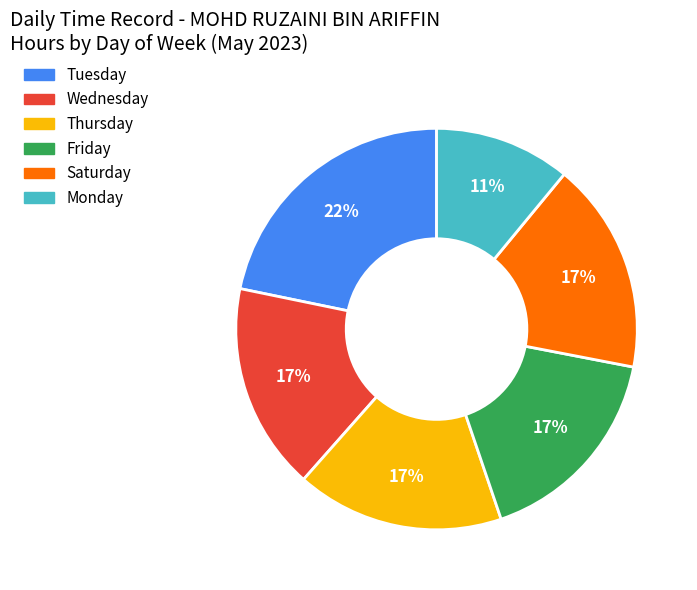

Is there any slice that represents more than half of the pie?

No